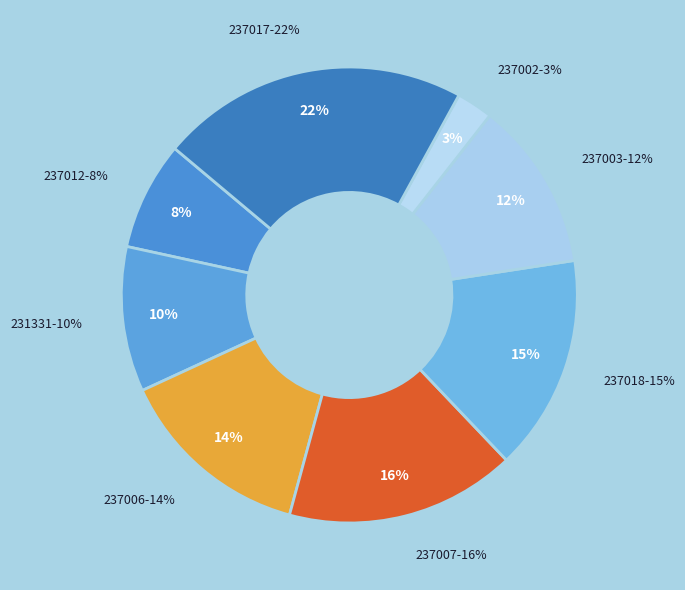

Which category has the biggest portion of the pie?

237017